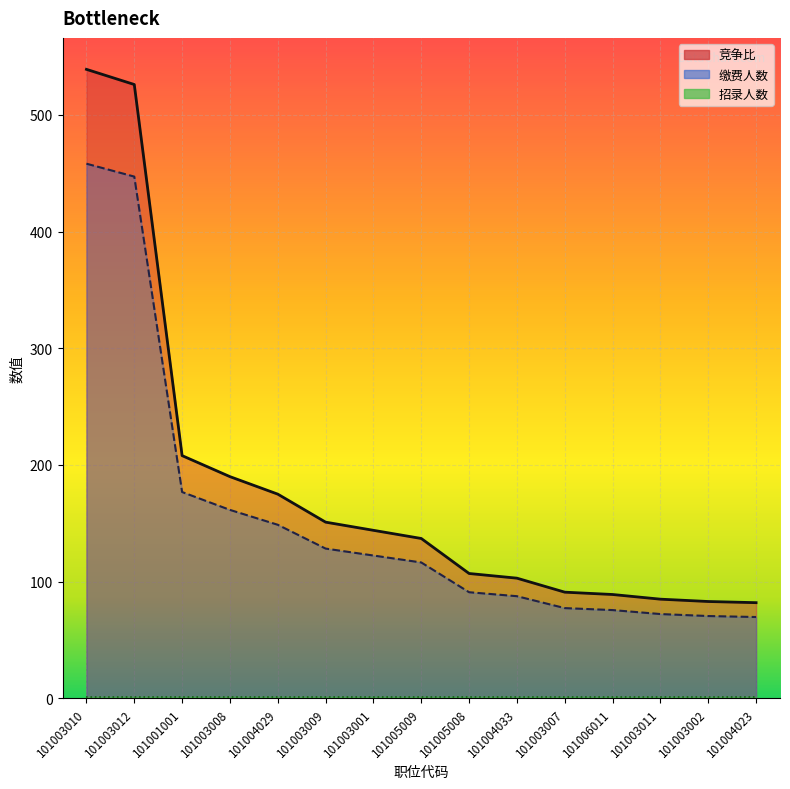

True or false: 竞争比 and 缴费人数 cross at least once.

False